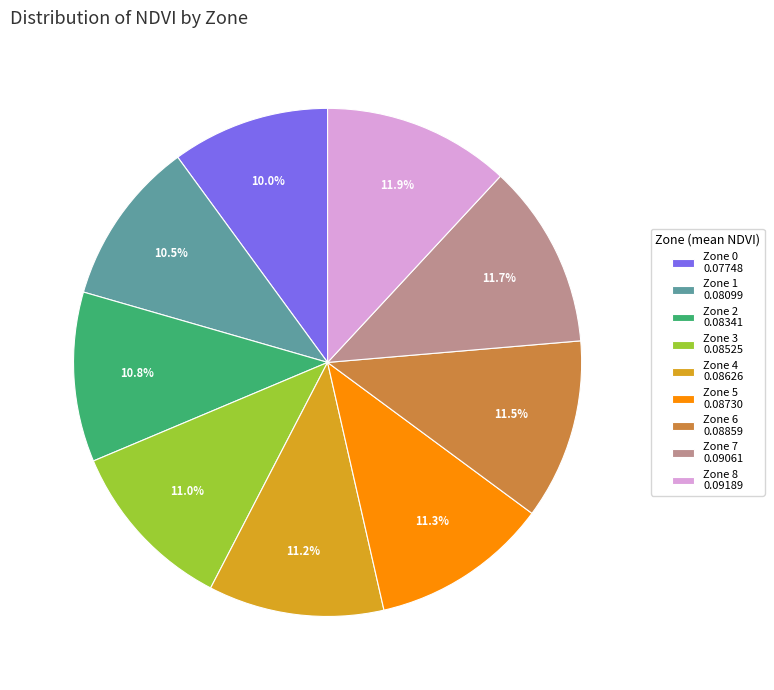

How many slices are in this pie chart?

9